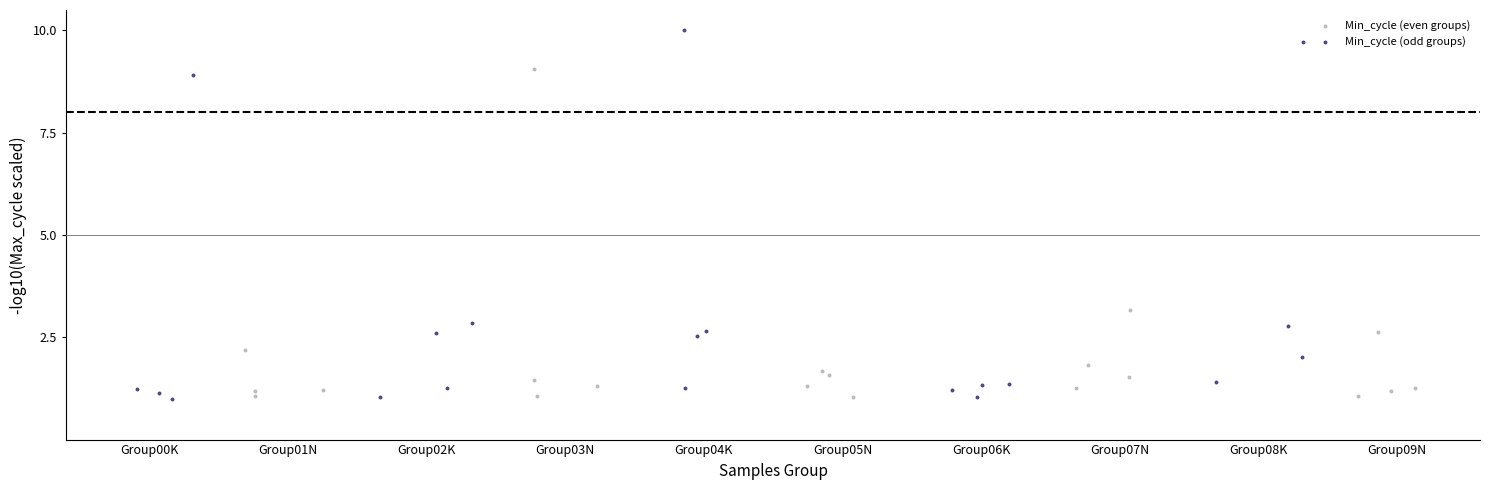

Which series has the largest Y range (max minus min)?

Min_cycle (odd groups)